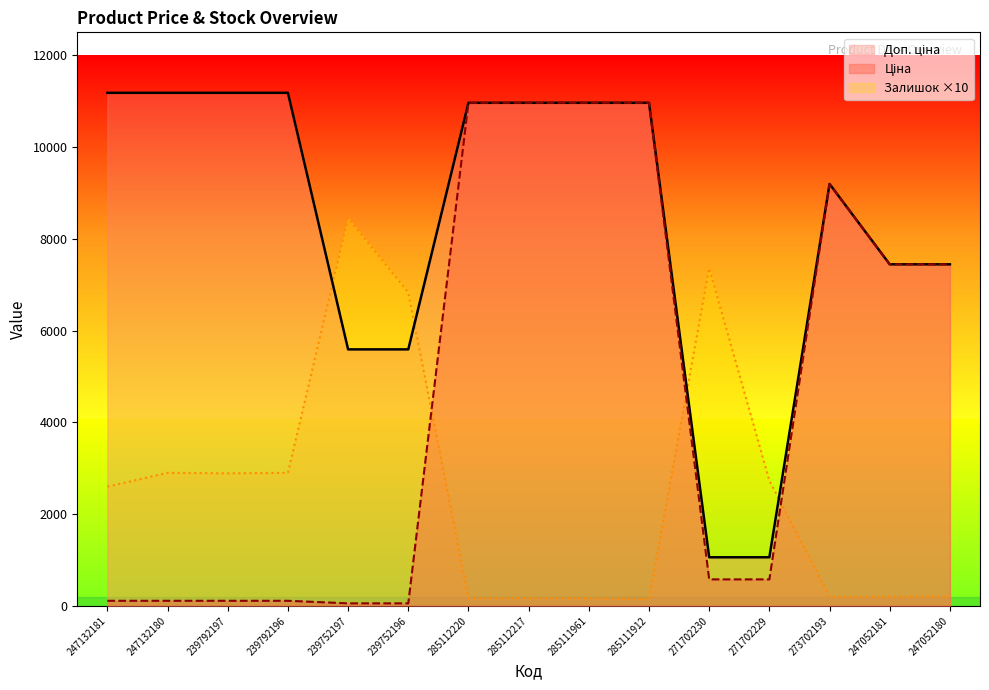

Between 239752197 and 285111912, which series saw the biggest shift?

Ціна